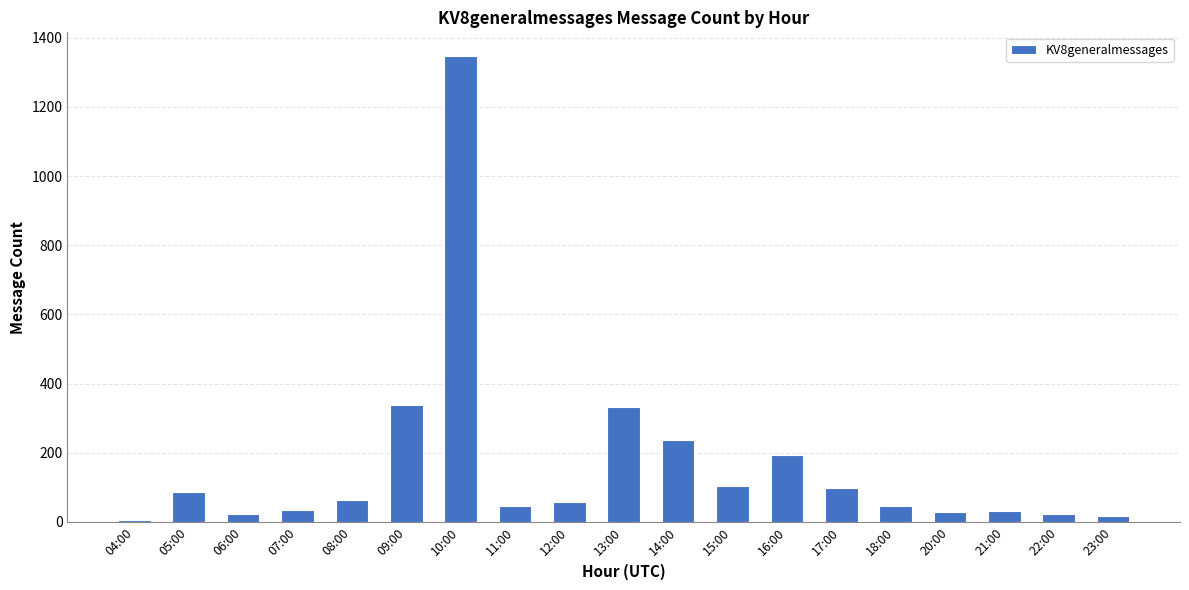

What is the value of the 7th bar from the left?

1348